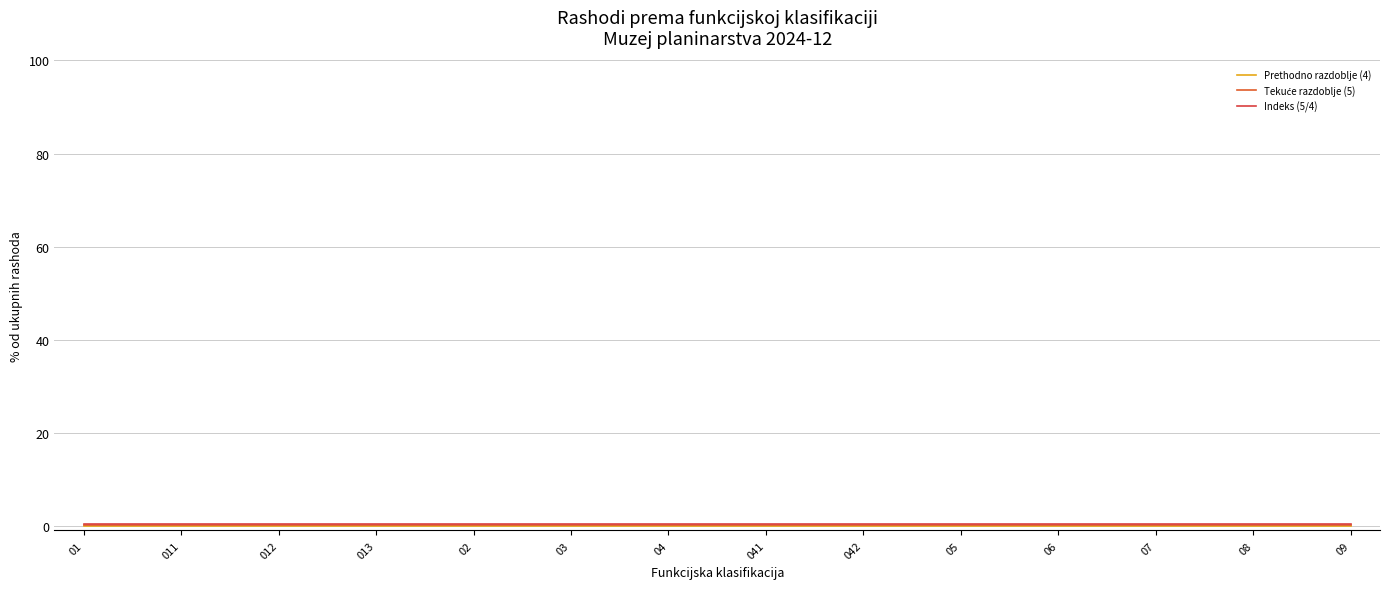

Is it true that Indeks (5/4) equals 0.0 at 09?

False